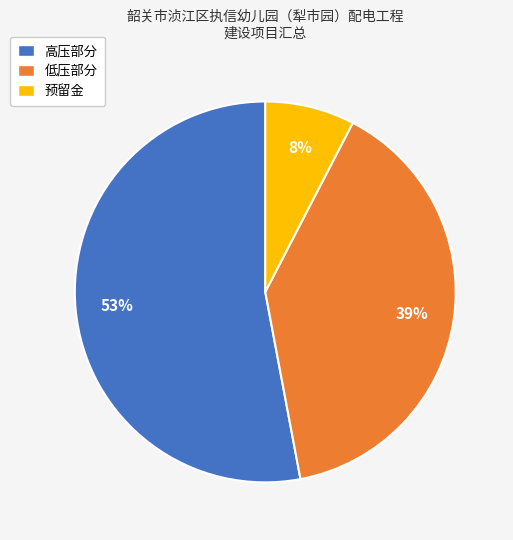

How many slices are in this pie chart?

3